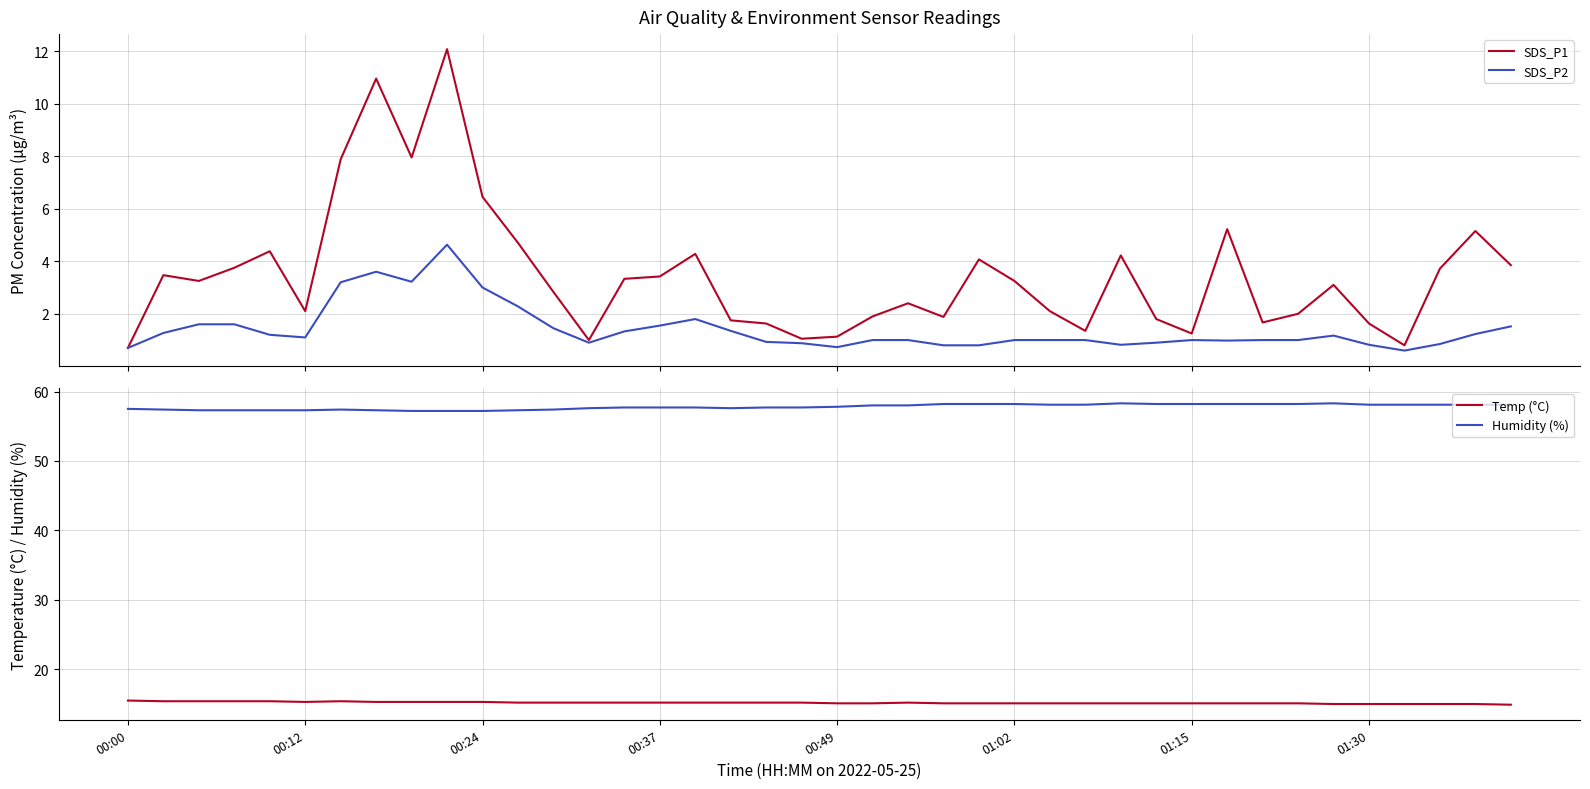

What is the minimum value for SDS_P1?

0.7